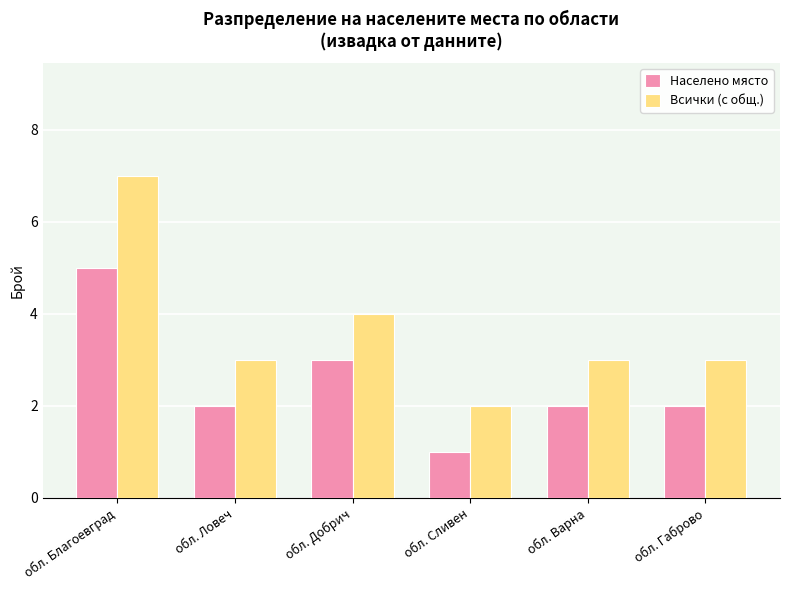

What is the total value across all series at обл. Добрич?

7